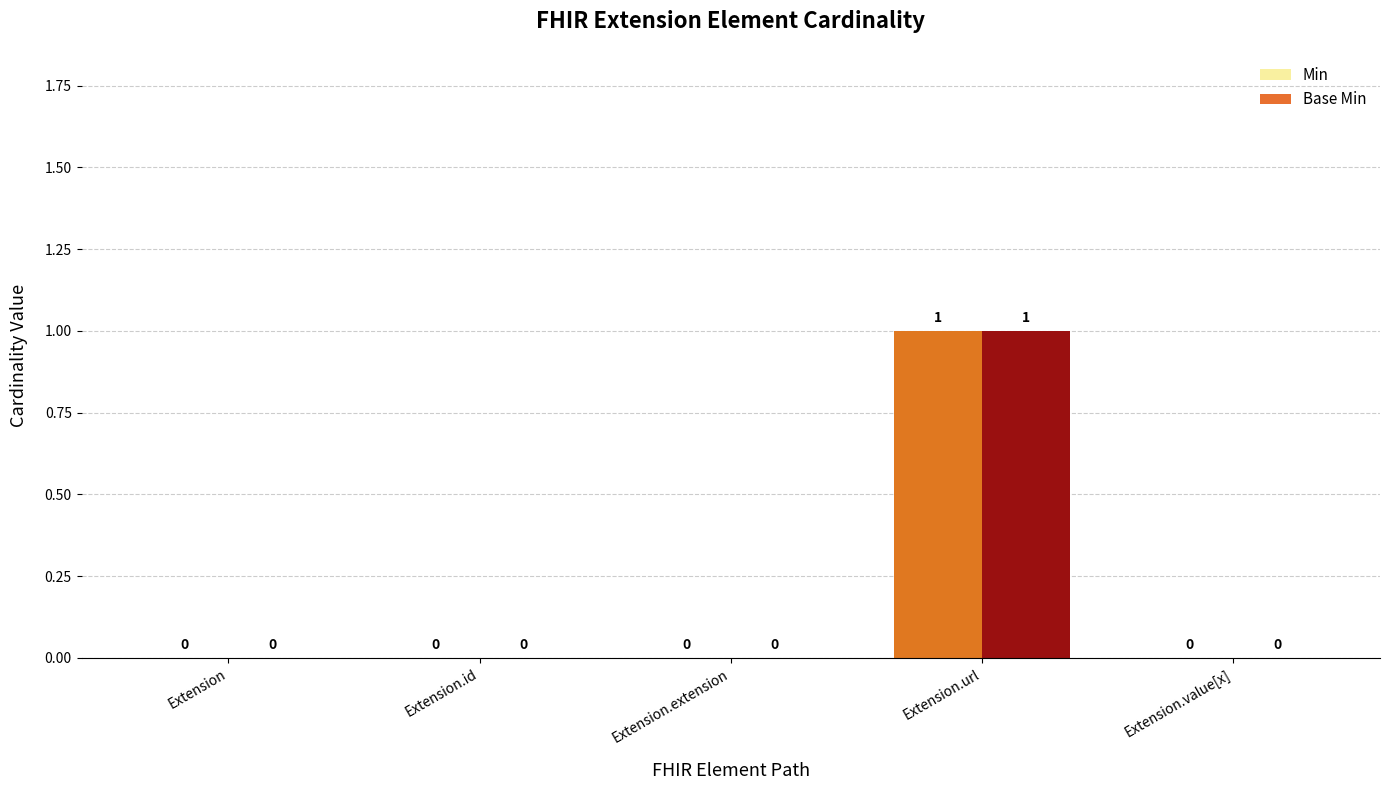

The Base Min series shows 0 at Extension. True or false?

True